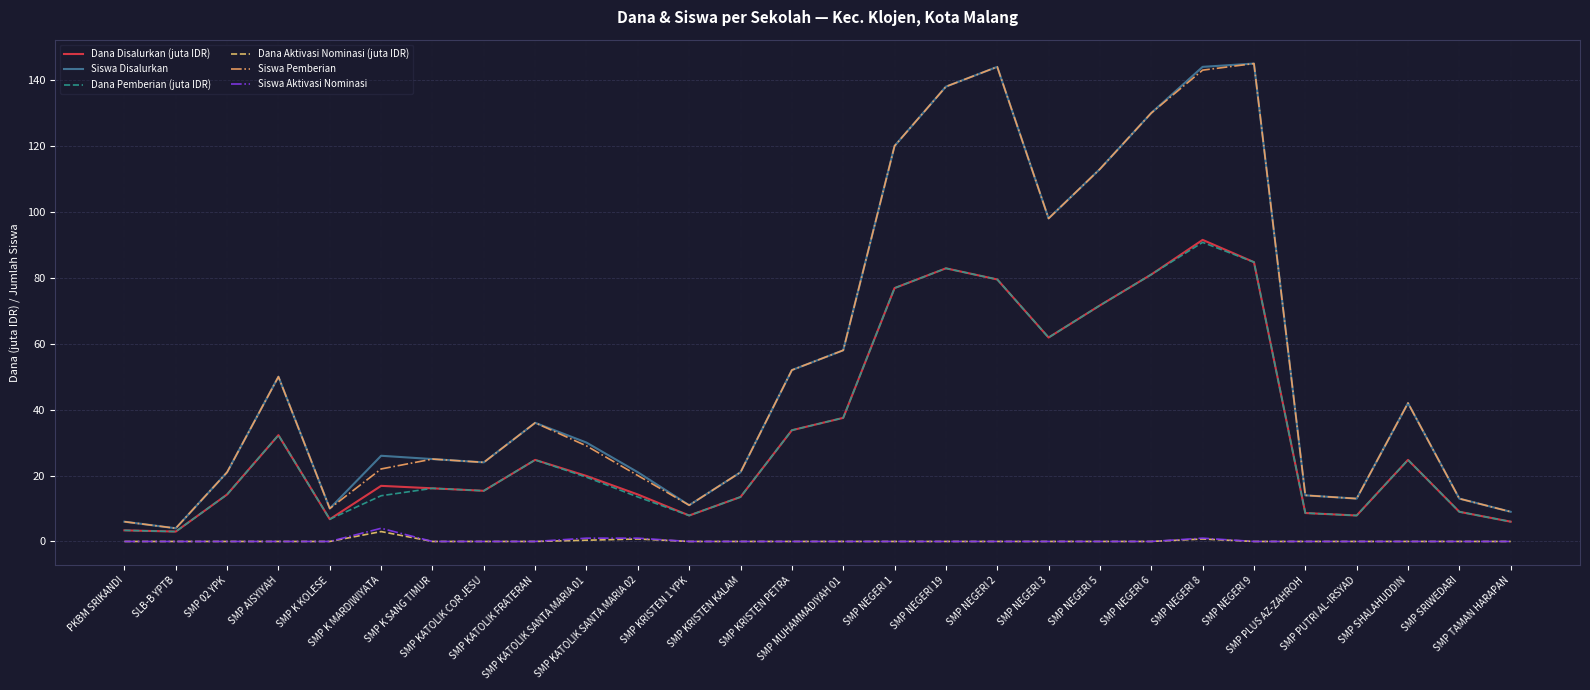

Where is the first local maximum for Siswa Disalurkan?

SMP AISYIYAH